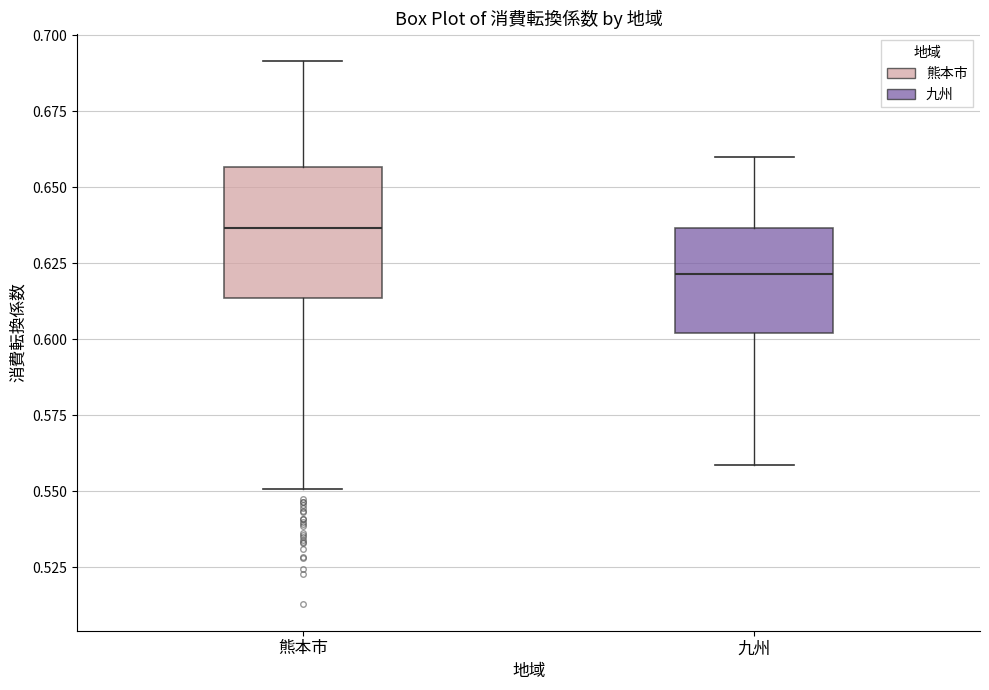

Reading left to right, read every box against the y-axis: the position of its median line, the range the box covers, and the ends of its whiskers. The values are not printed on the chart, so give them approximately, as read against the axis.

熊本市: median 0.635, box 0.615 to 0.655, whiskers 0.550 to 0.690
九州: median 0.620, box 0.600 to 0.635, whiskers 0.560 to 0.660